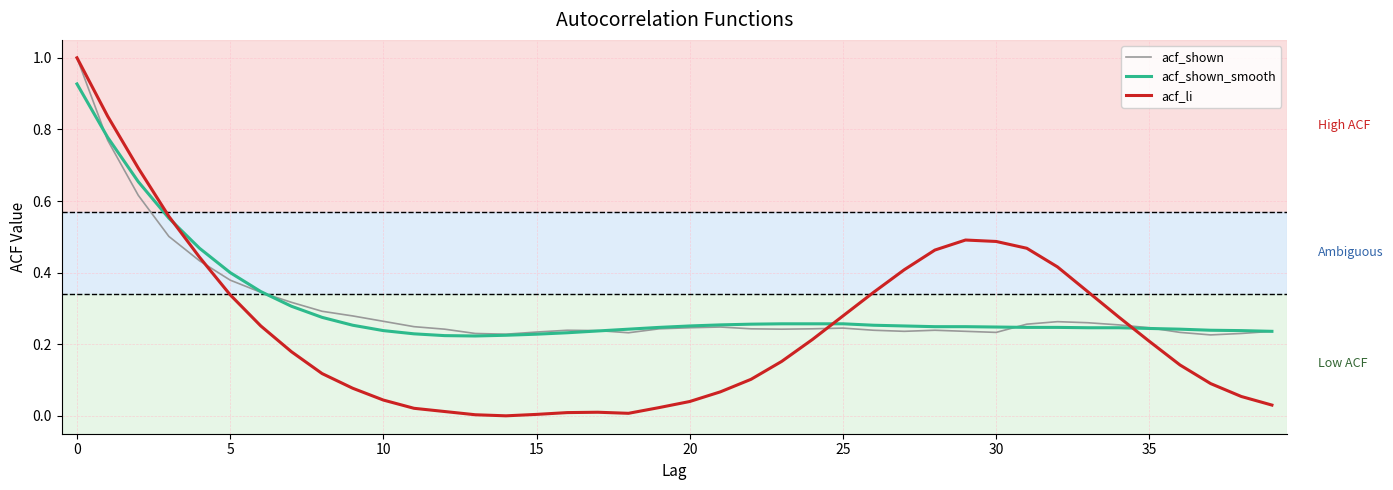

What is the maximum value shown in the chart?

1.0